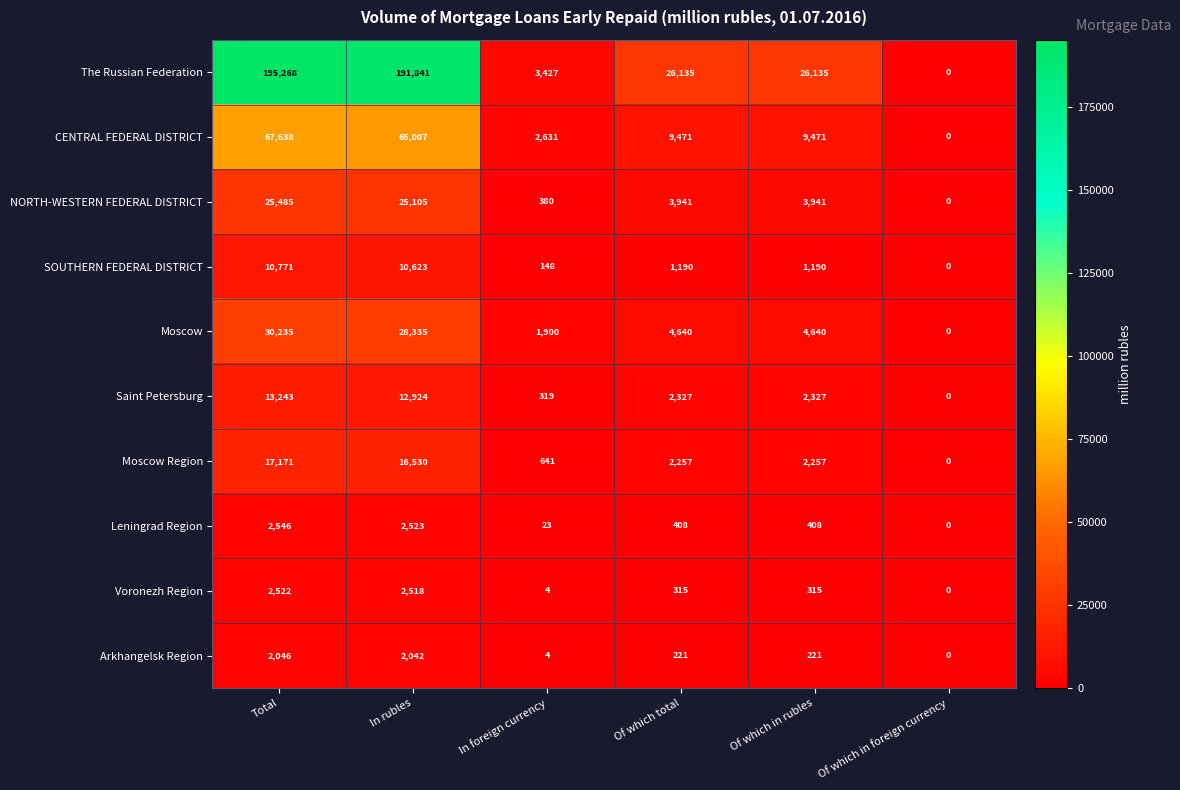

Which label corresponds to the smallest value in the chart?

Of which in foreign currency